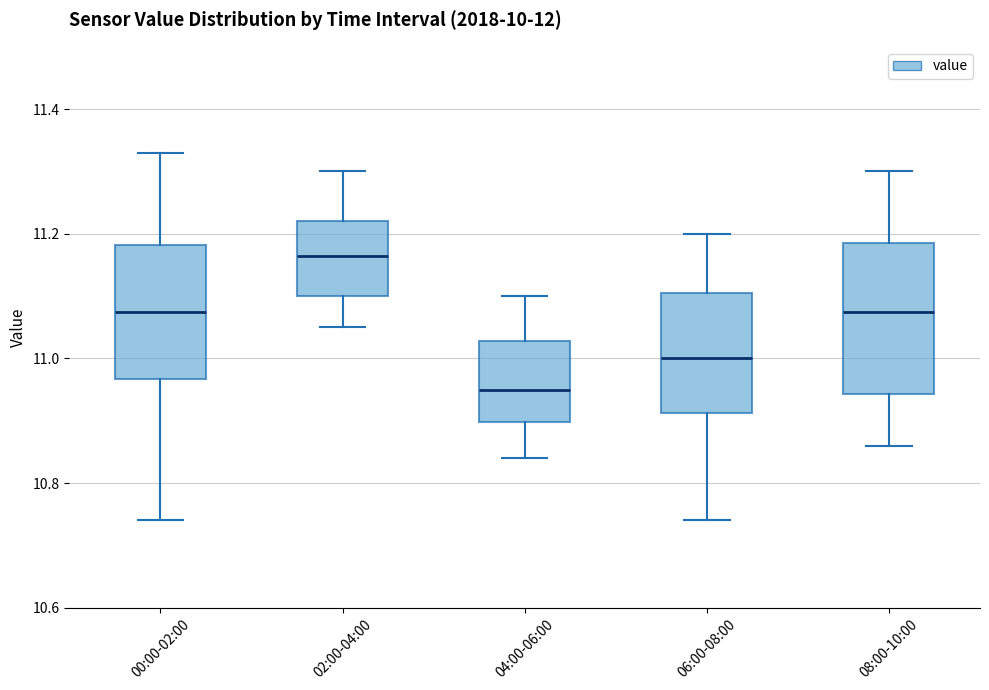

Reading left to right, read every box against the y-axis: the position of its median line, the range the box covers, and the ends of its whiskers. The values are not printed on the chart, so give them approximately, as read against the axis.

00:00-02:00: median 11.08, box 10.96 to 11.18, whiskers 10.74 to 11.34
02:00-04:00: median 11.16, box 11.10 to 11.22, whiskers 11.06 to 11.30
04:00-06:00: median 10.96, box 10.90 to 11.02, whiskers 10.84 to 11.10
06:00-08:00: median 11.00, box 10.92 to 11.10, whiskers 10.74 to 11.20
08:00-10:00: median 11.08, box 10.94 to 11.18, whiskers 10.86 to 11.30